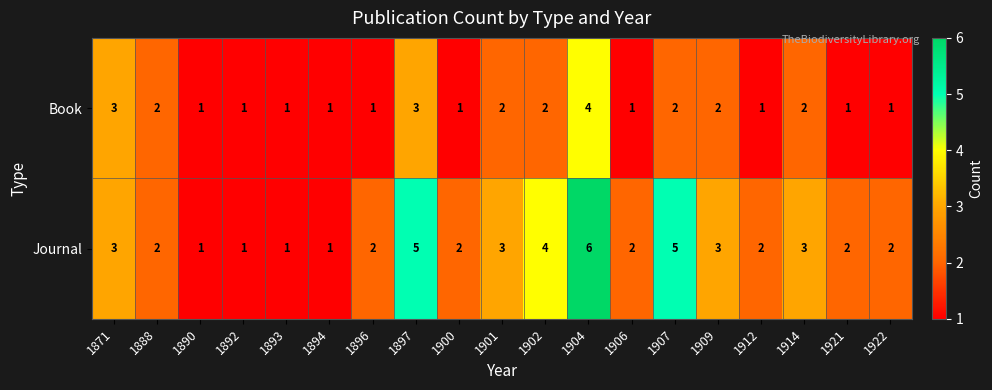

Is the value of Journal at 1902 greater than the value of Book at 1871?

Yes